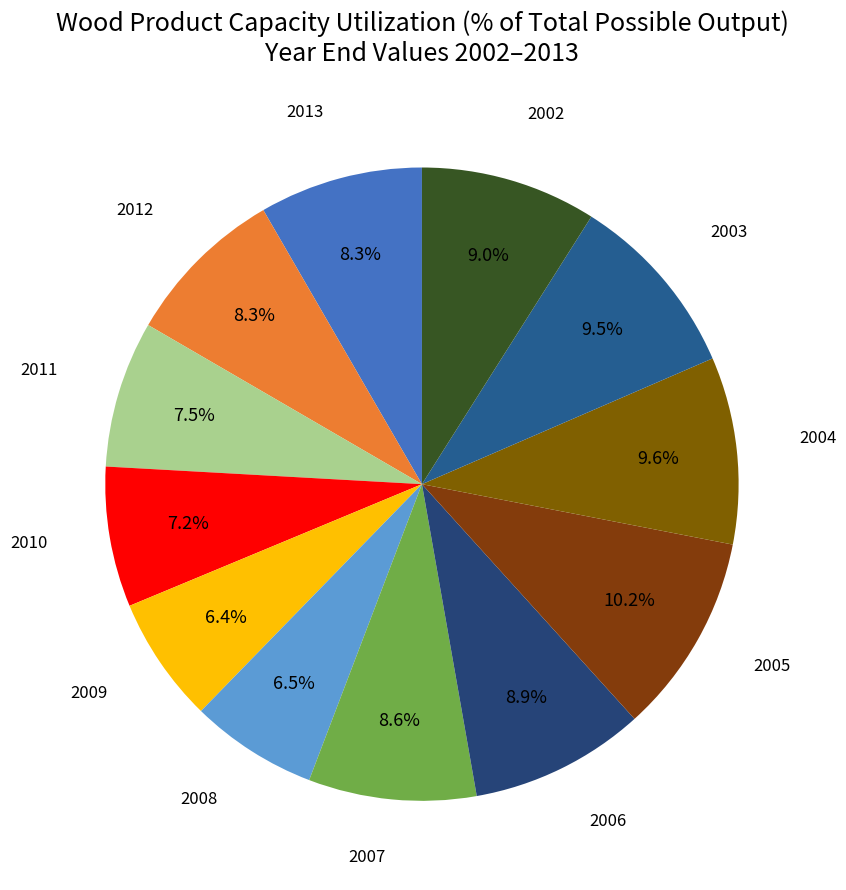

How many slices are in this pie chart?

12